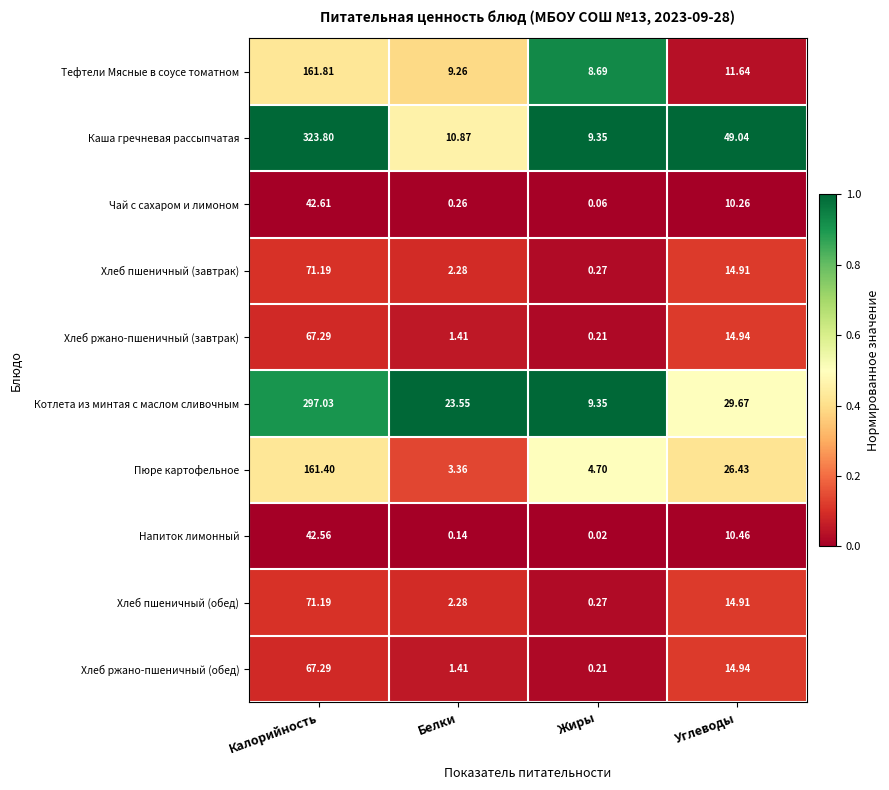

At which label is Чай с сахаром и лимоном closest to 21?

Углеводы